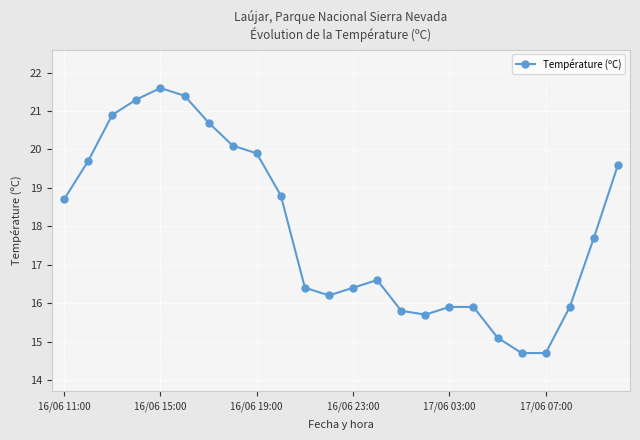

How many data points are less than 17?

12